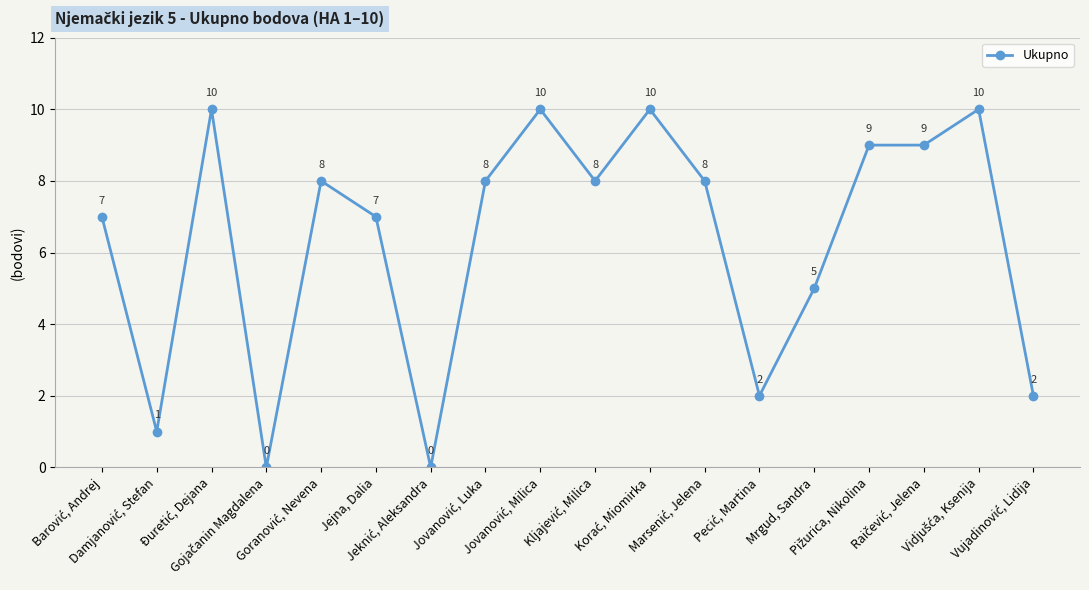

True or false: there are more than 2 points higher than both neighbors.

True